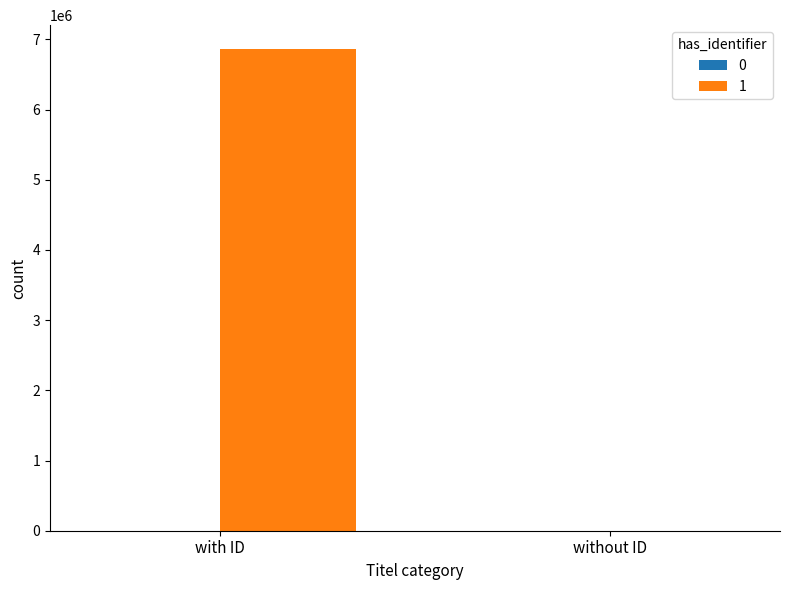

Count the number of categories in the chart.

2